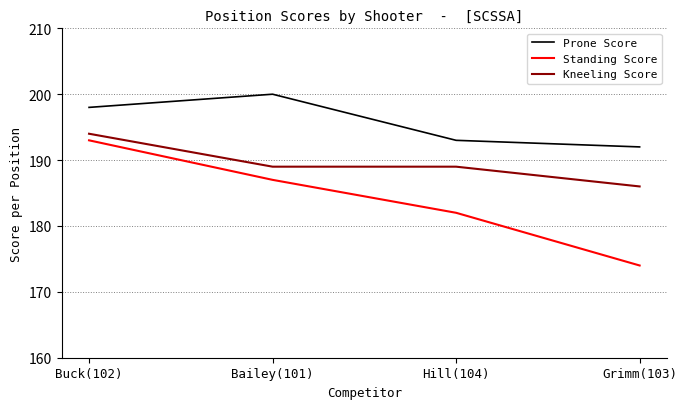

How many lines are shown in the chart?

3